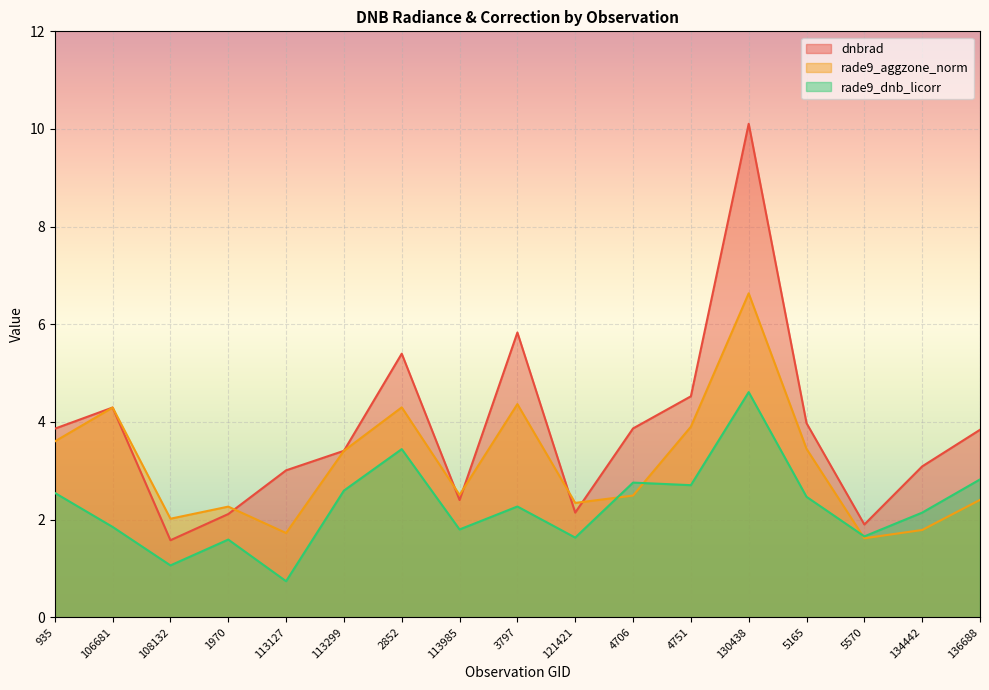

Which category has the lowest value in the rade9_dnb_licorr series?

113127